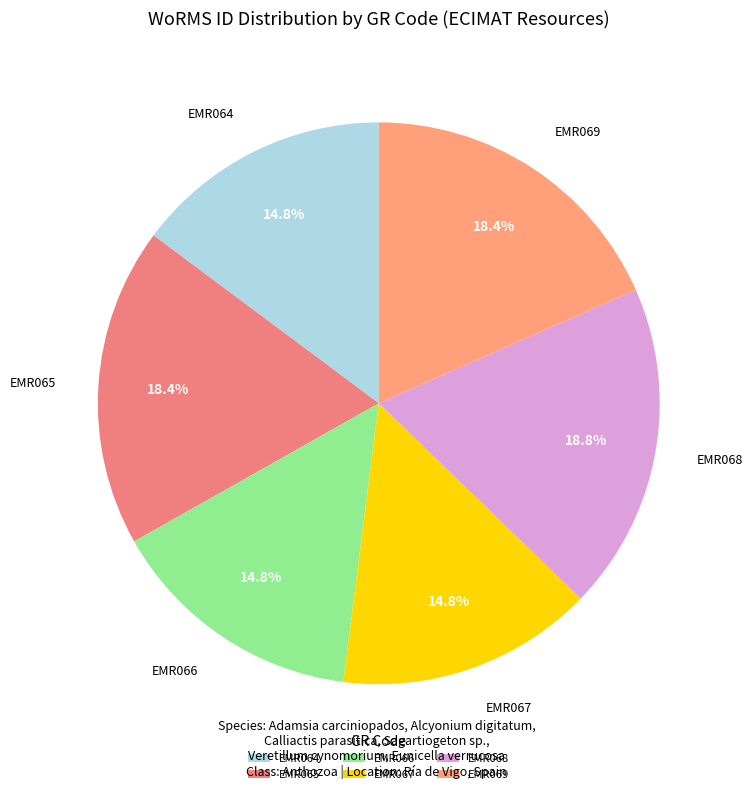

Approximately how many times larger is the value at EMR066 compared to EMR069?

0.8